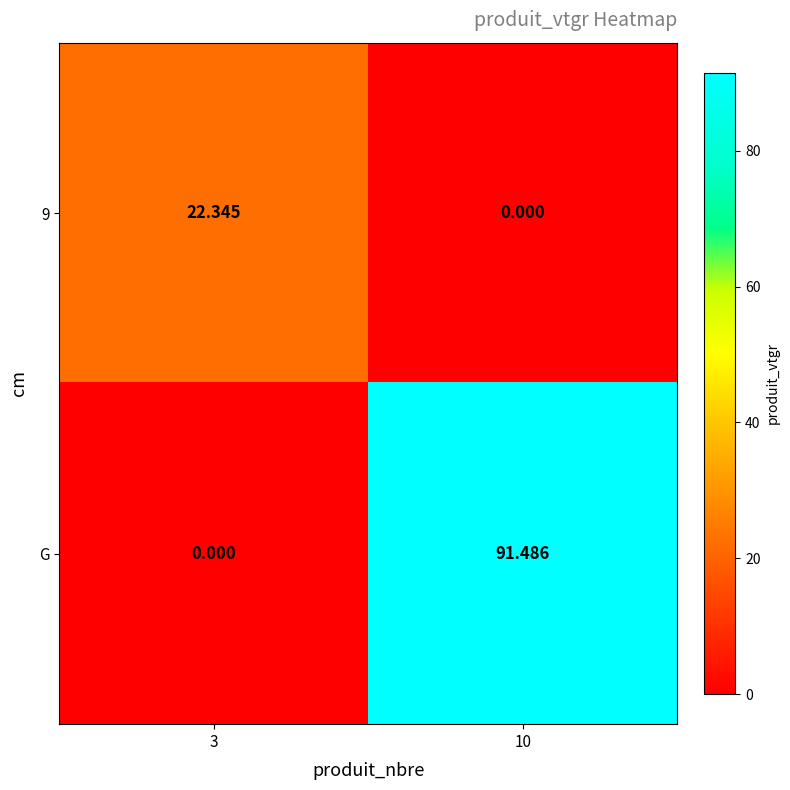

Count the number of data series in this chart.

2